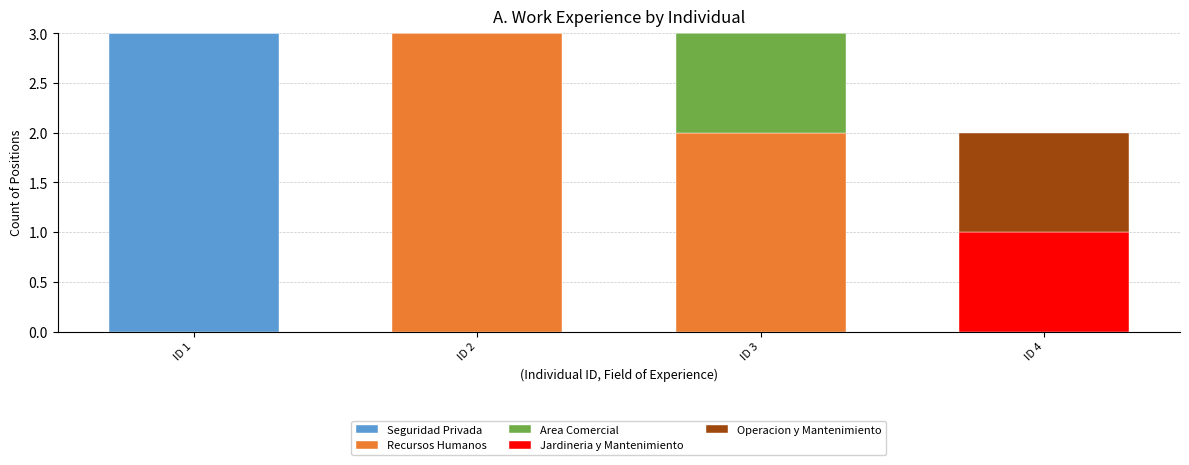

Does the chart contain stacked bars?

Yes